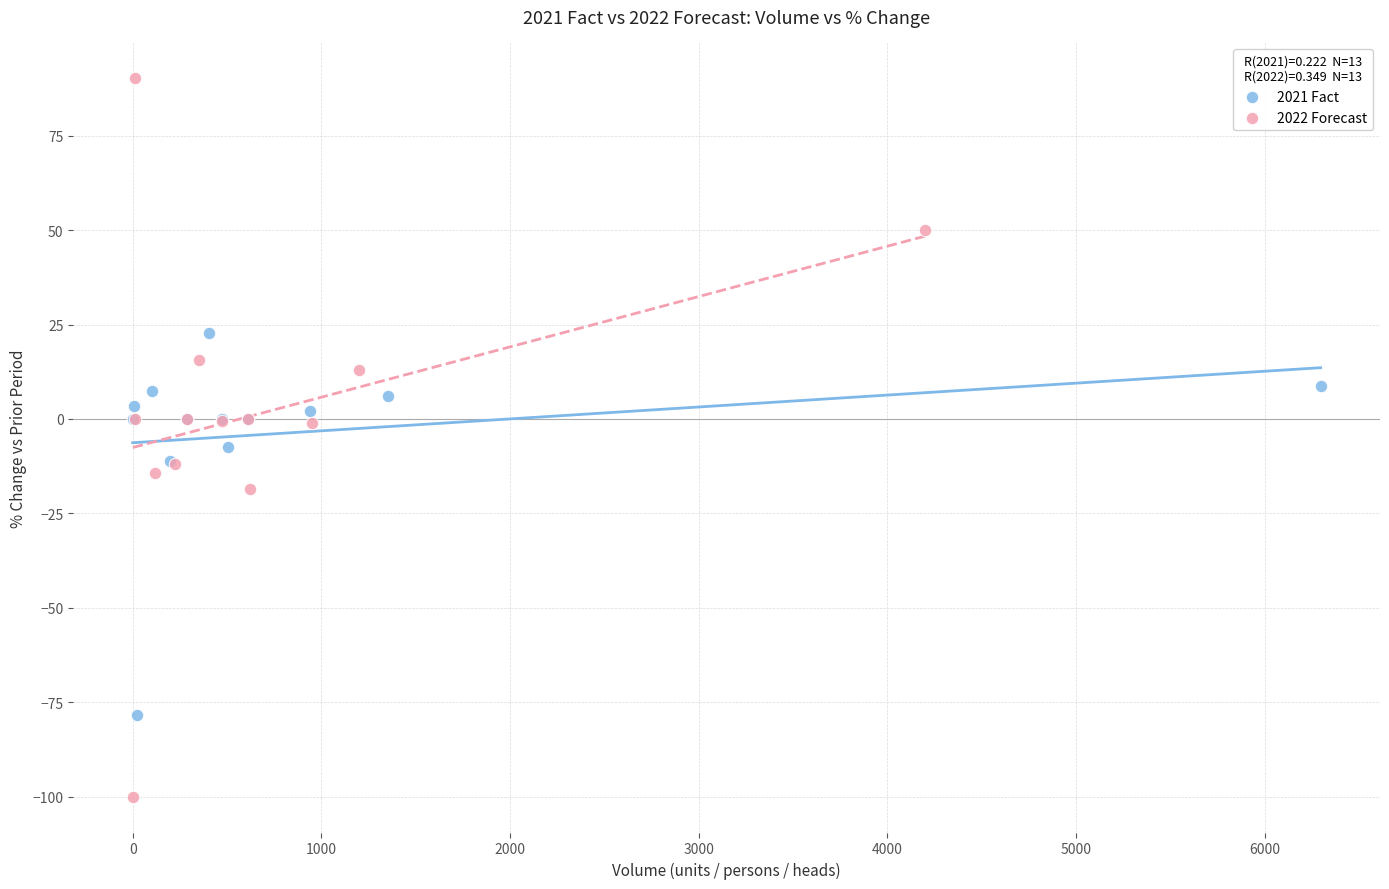

Which series reaches the maximum Y coordinate?

2022 Forecast